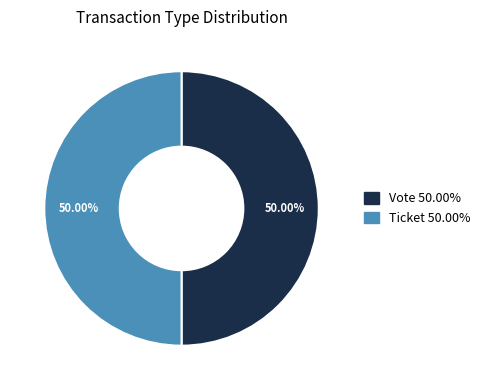

How many segments does this pie chart have?

2